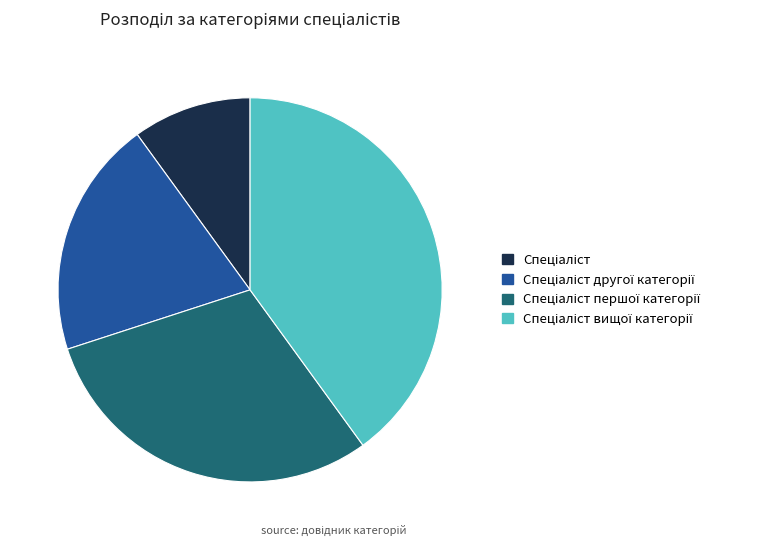

Does any single category account for the majority?

No